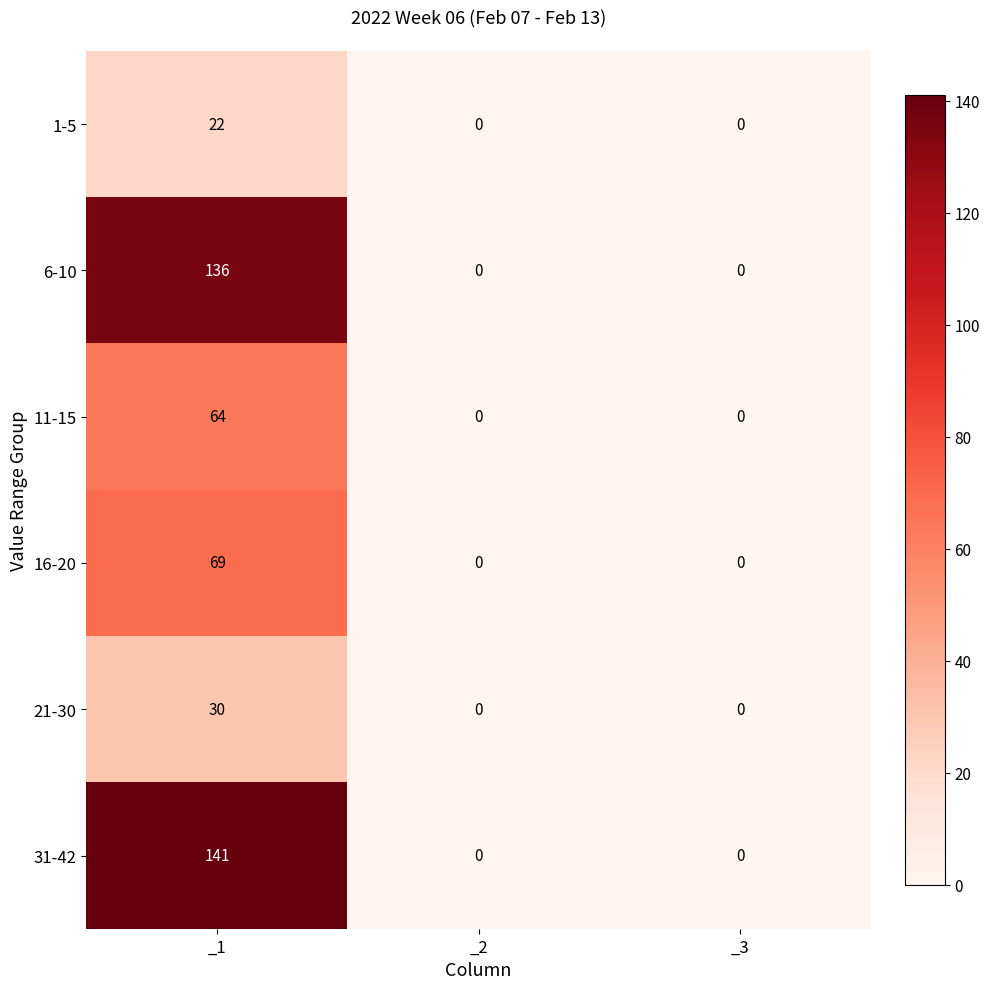

What is the average value of the 11-15 series?

21